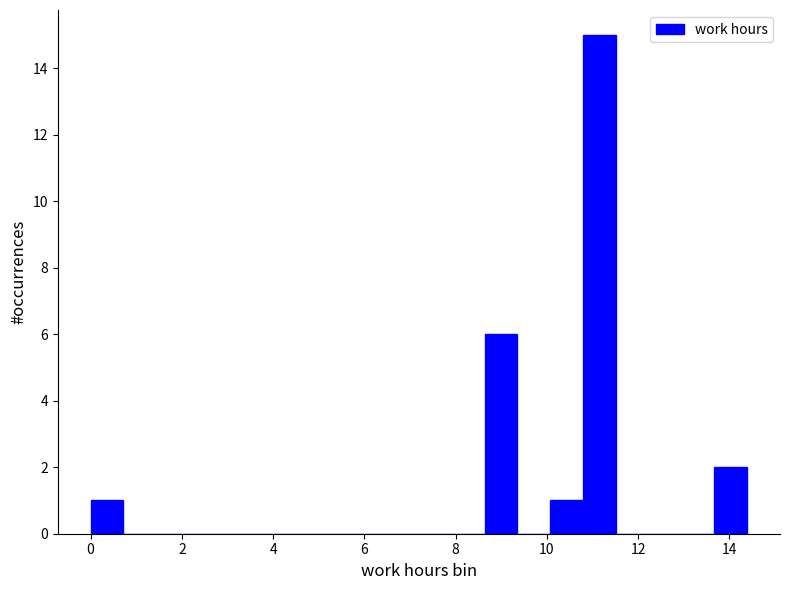

Read against the x-axis, roughly where is the centre of the tallest bar?

11.2